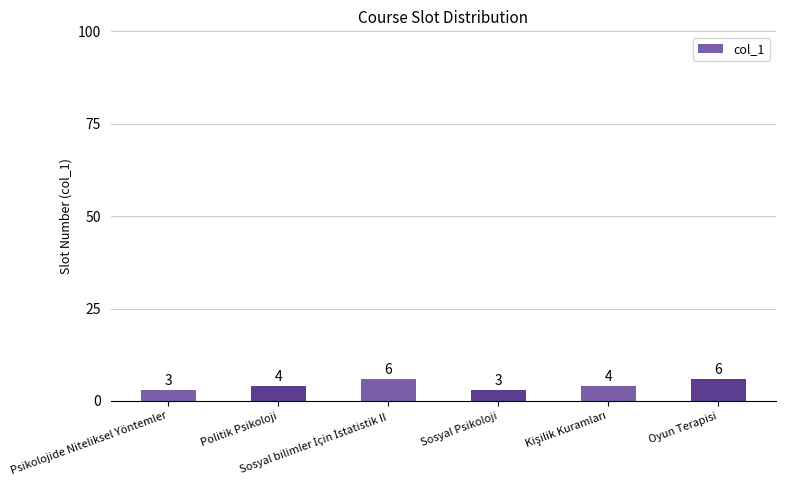

What is the label of the 4th bar from the left?

Sosyal Psikoloji